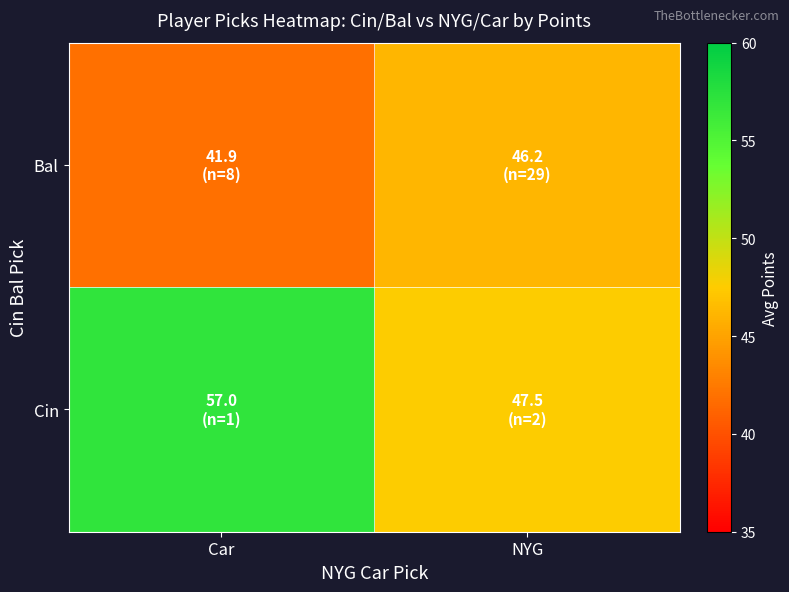

Which label corresponds to the smallest value in the chart?

Car